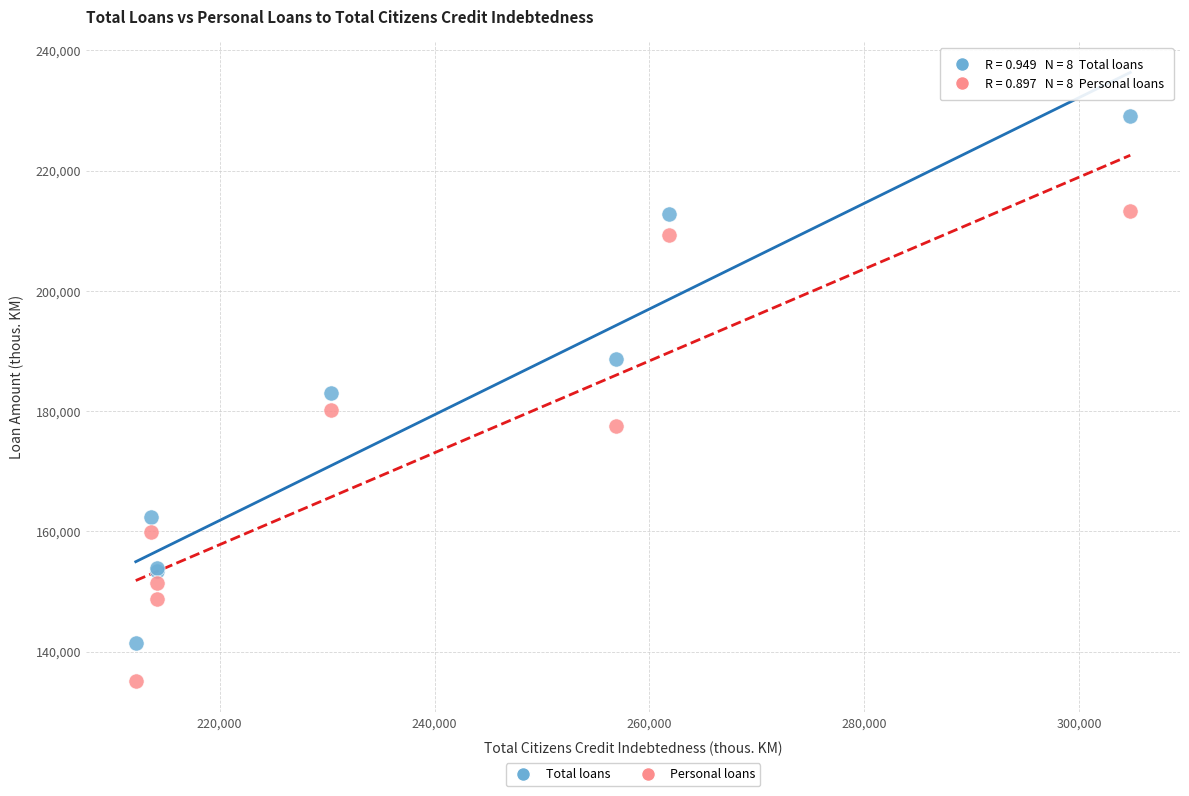

Which series contains the highest Y value?

Total loans